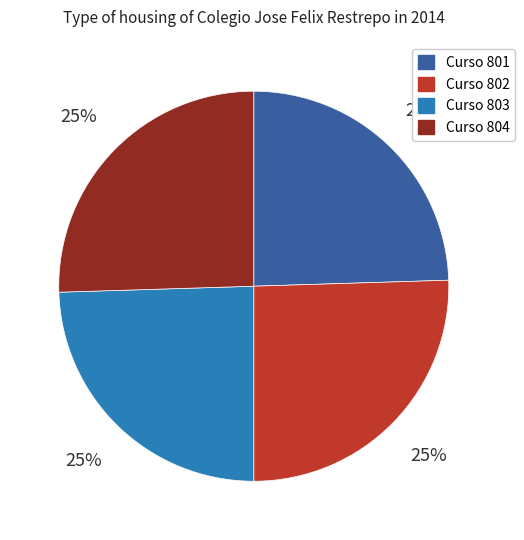

To the nearest percent, what is the average slice percentage?

25%